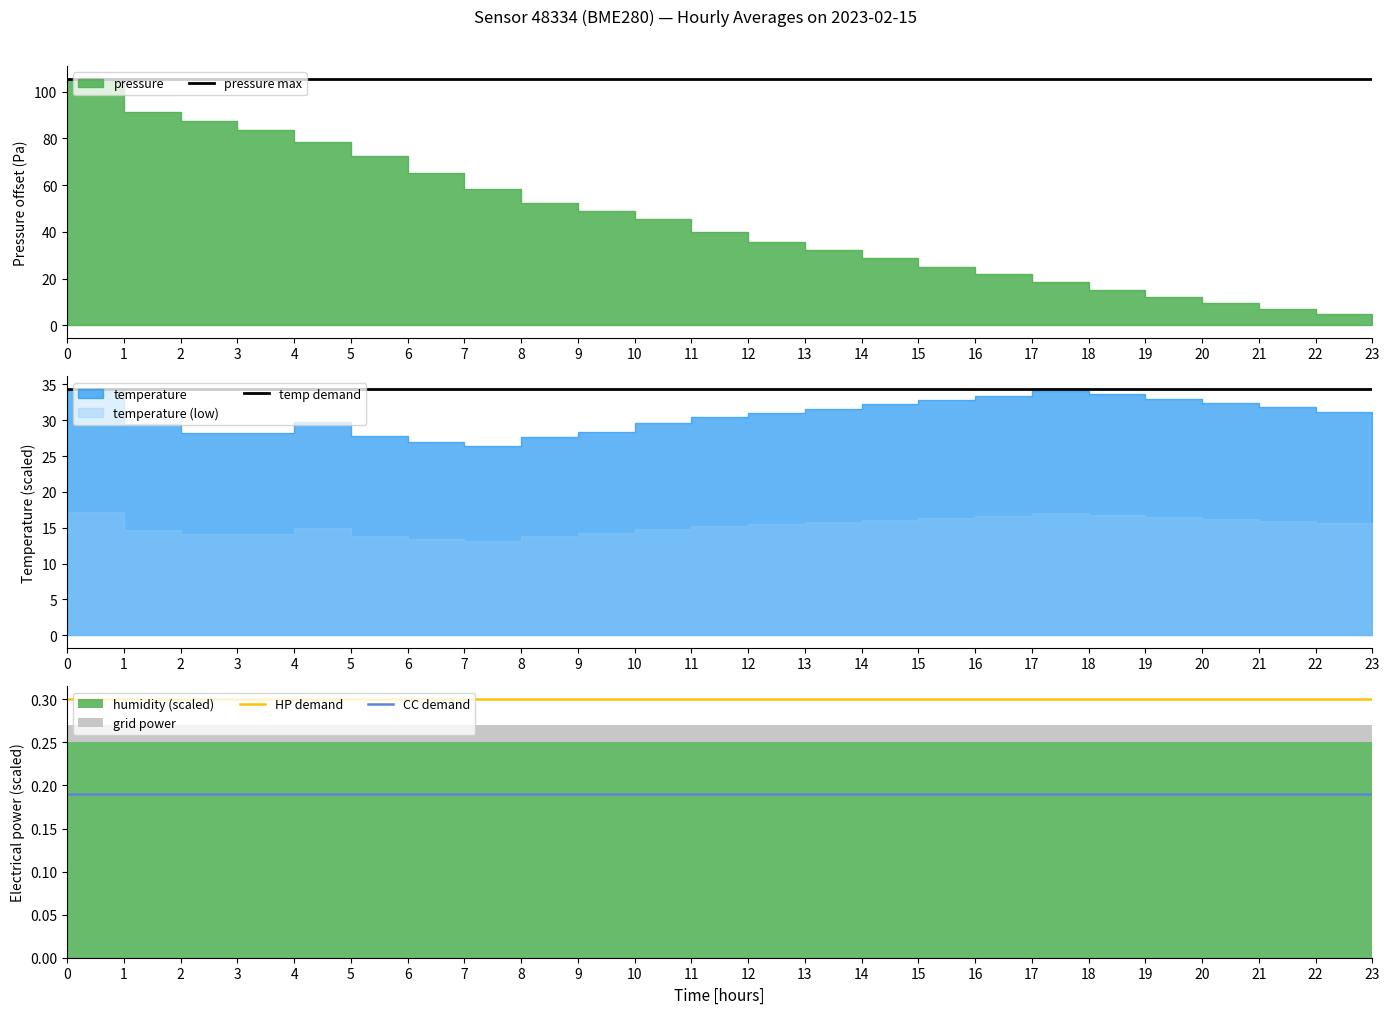

What is the sum of all pressure max values?

2533.7